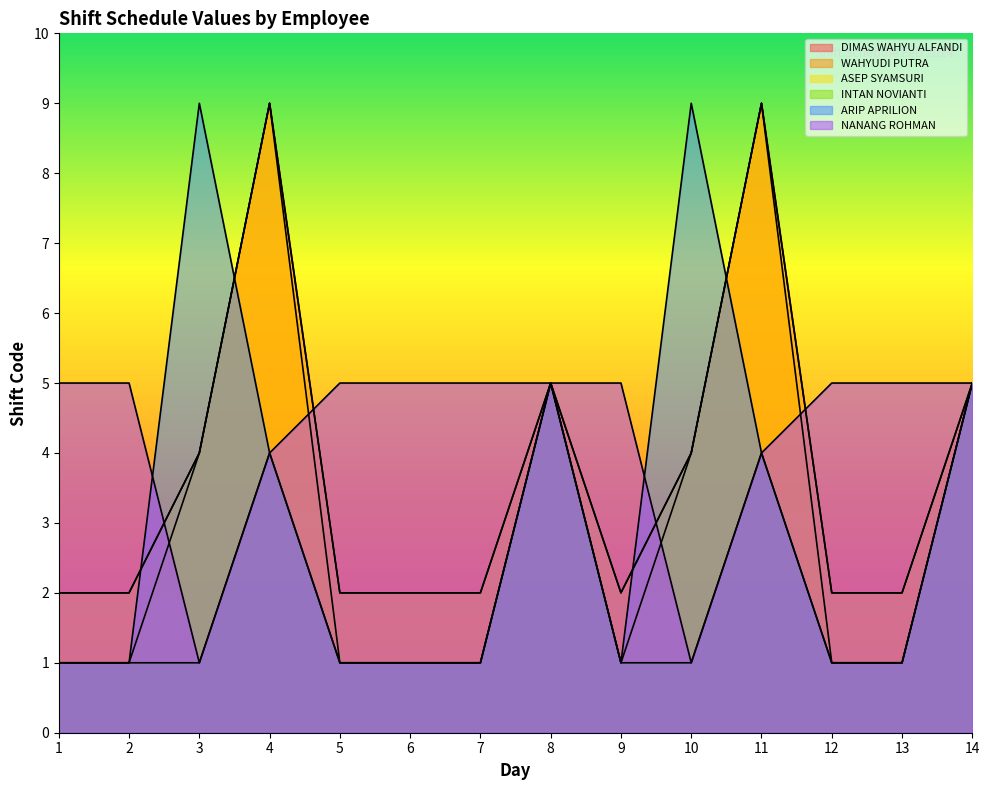

Which has a higher value, 8 or 11?

11